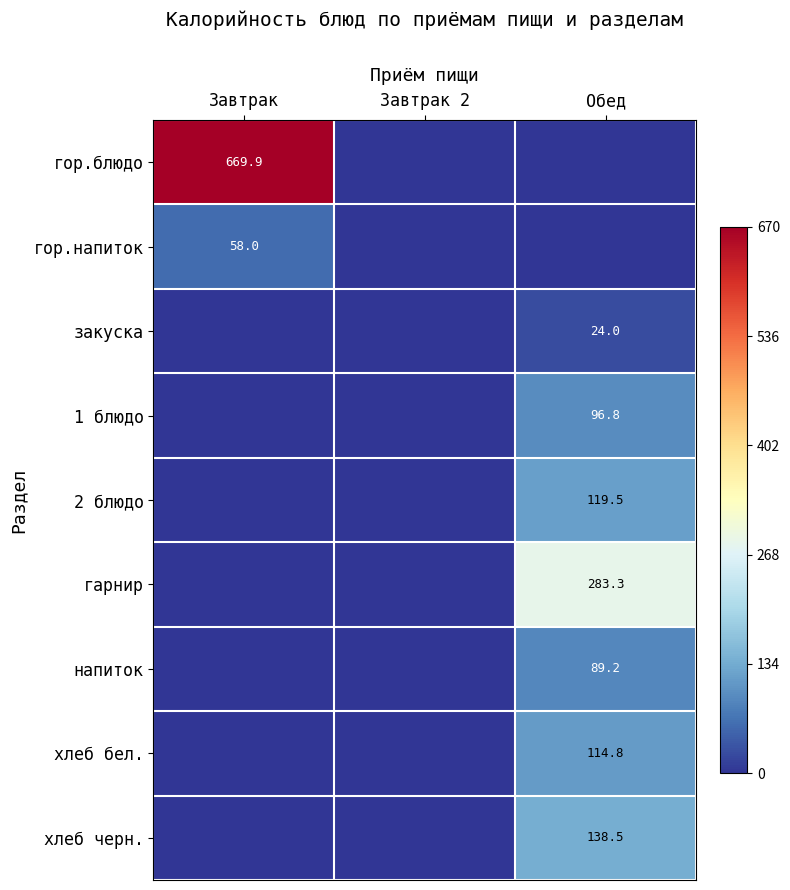

The value of 2 блюдо at Обед is 119.5. True or false?

True